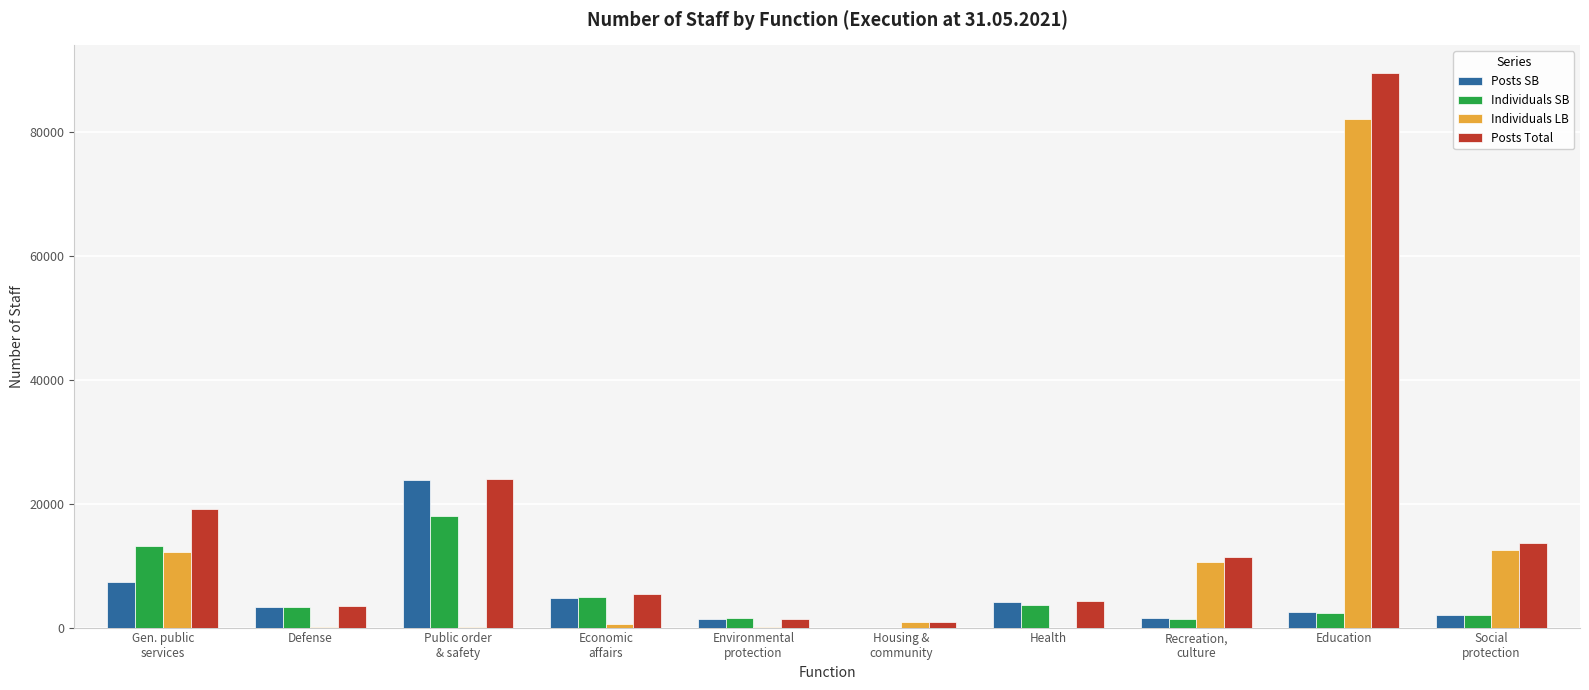

What is the sum of all Individuals LB values?

119296.8